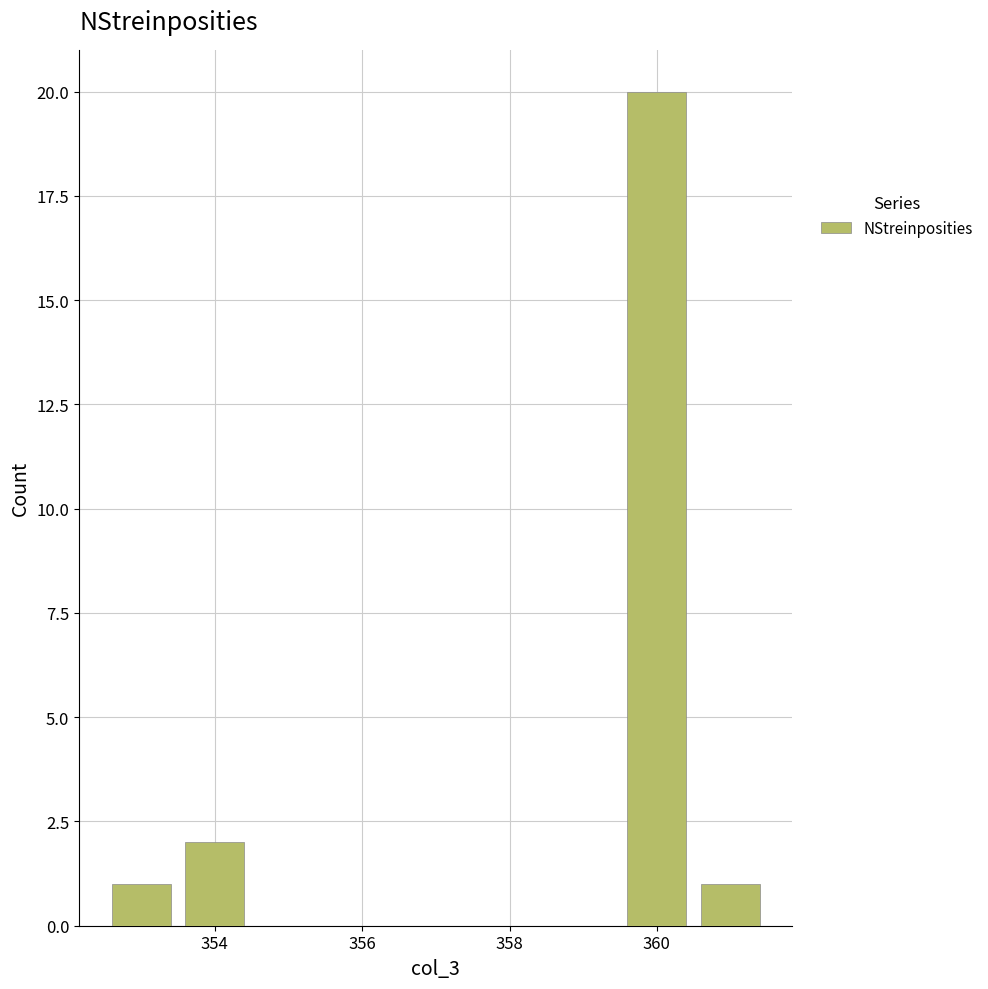

Reading left to right, list every bar in this chart as the range it spans on the x-axis followed by its height. Neither the bar edges nor the heights are printed on the chart, so give them approximately, as read against the axes.

352.5 to 353.5: 1
353.5 to 354.5: 2
354.5 to 355.5: 0
355.5 to 356.5: 0
356.5 to 357.5: 0
357.5 to 358.5: 0
358.5 to 359.5: 0
359.5 to 360.5: 20
360.5 to 361.5: 1